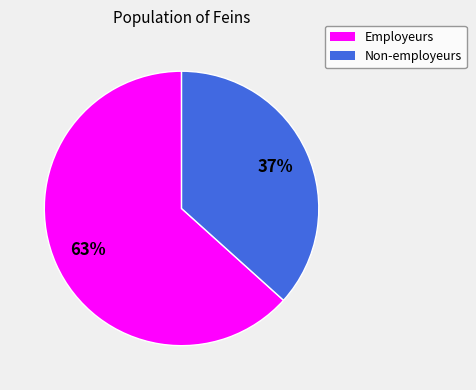

To the nearest percent, what is the average slice percentage?

50%